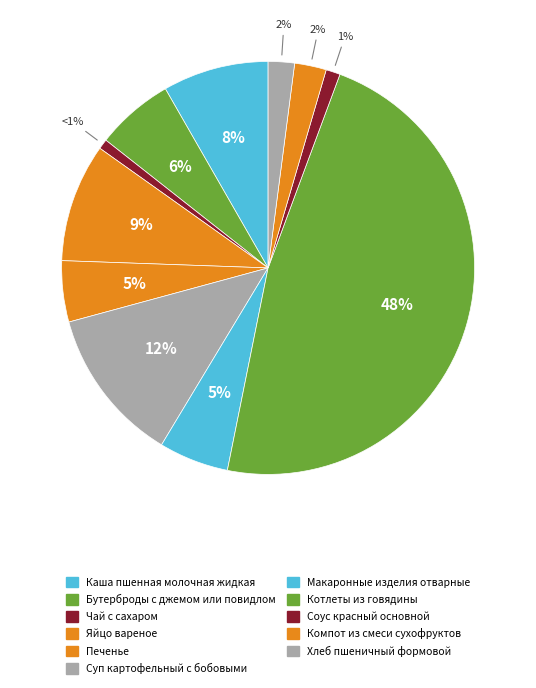

Combined, what portion of the pie is Макаронные изделия отварные and Яйцо вареное?

14.7%